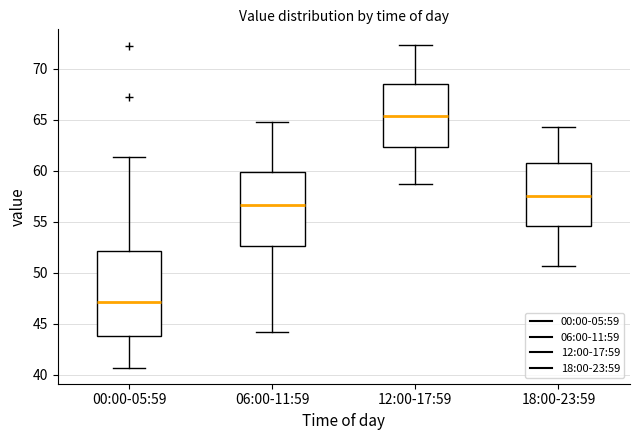

Comparing the boxes themselves (not the whiskers), which one is the tallest?

00:00-05:59